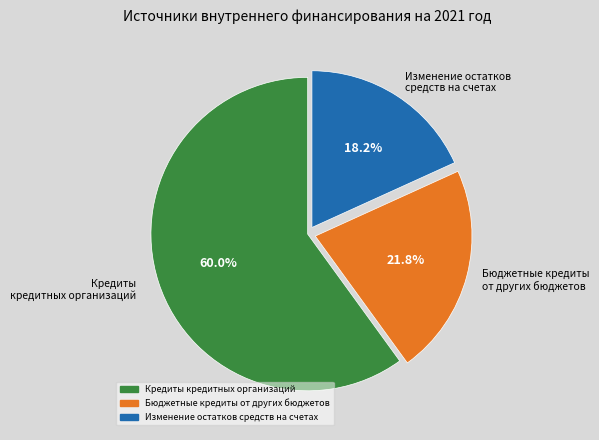

How many slices are in this pie chart?

3